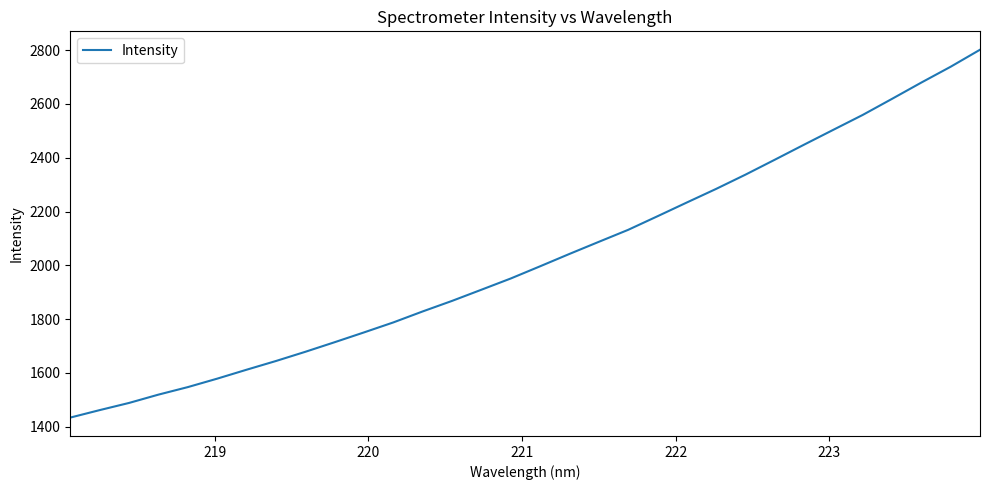

What is the maximum value shown in the chart?

2801.7